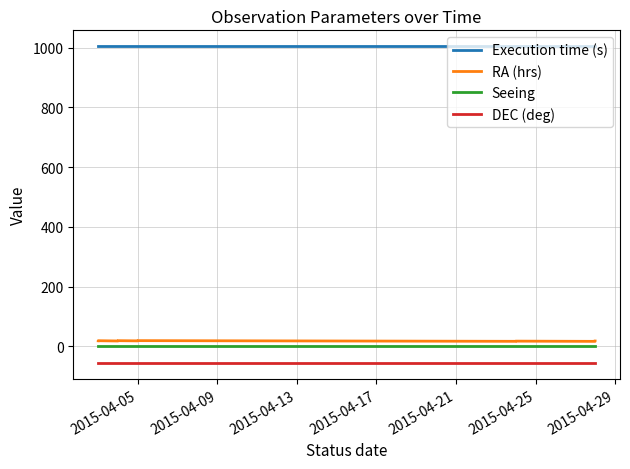

At which label is DEC (deg) closest to -56?

2015-04-05